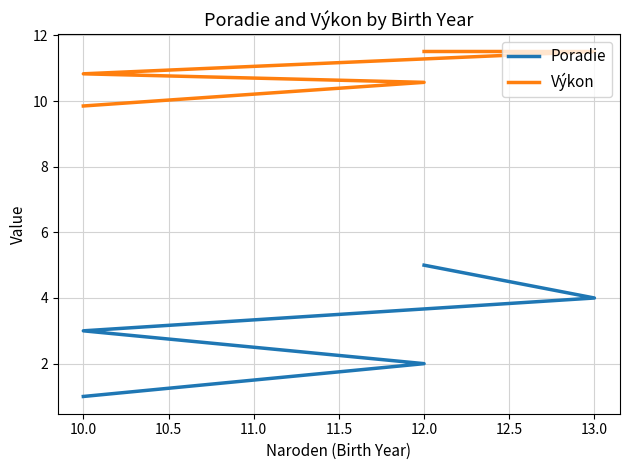

How many values in the Poradie series are below 3?

2